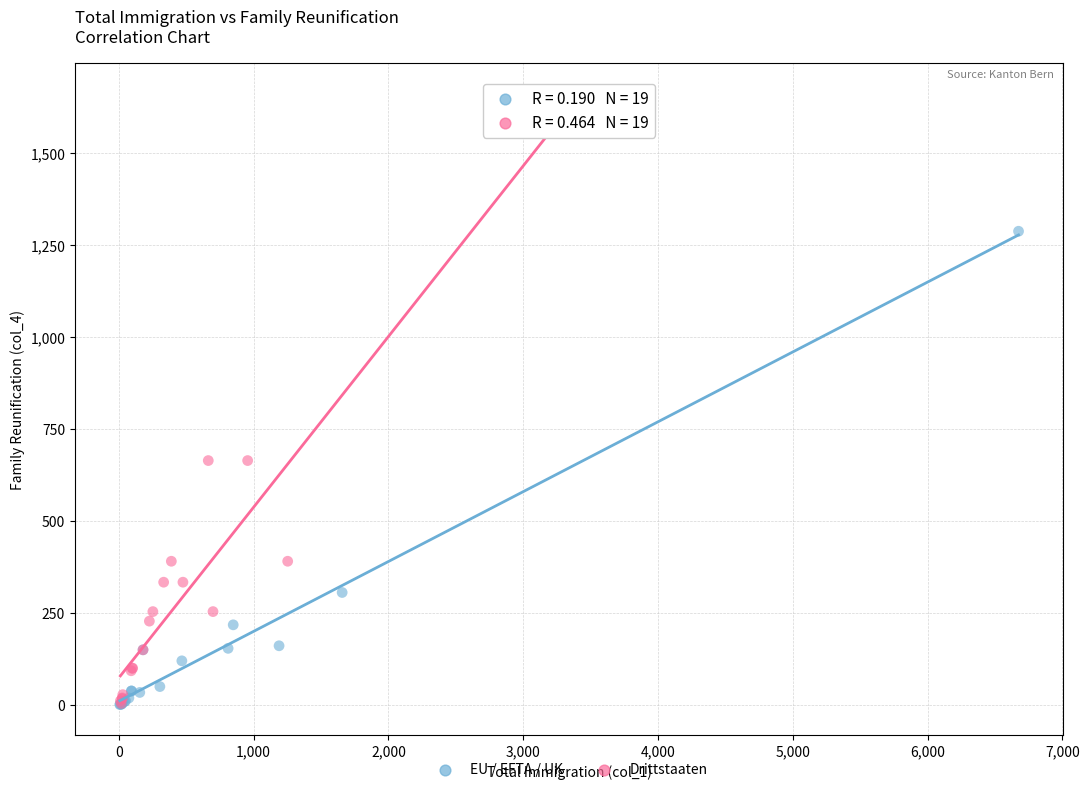

Which series has the widest spread of Y values?

Drittstaaten